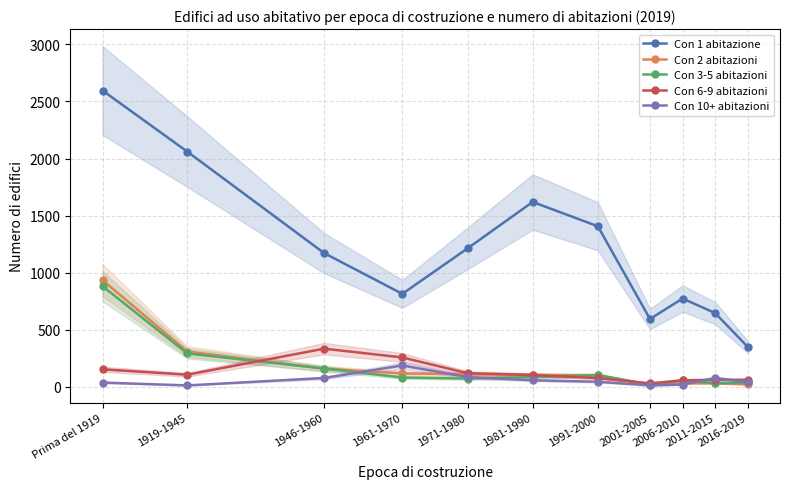

What are all the series names shown in the legend?

Con 1 abitazione, Con 2 abitazioni, Con 3-5 abitazioni, Con 6-9 abitazioni, Con 10+ abitazioni